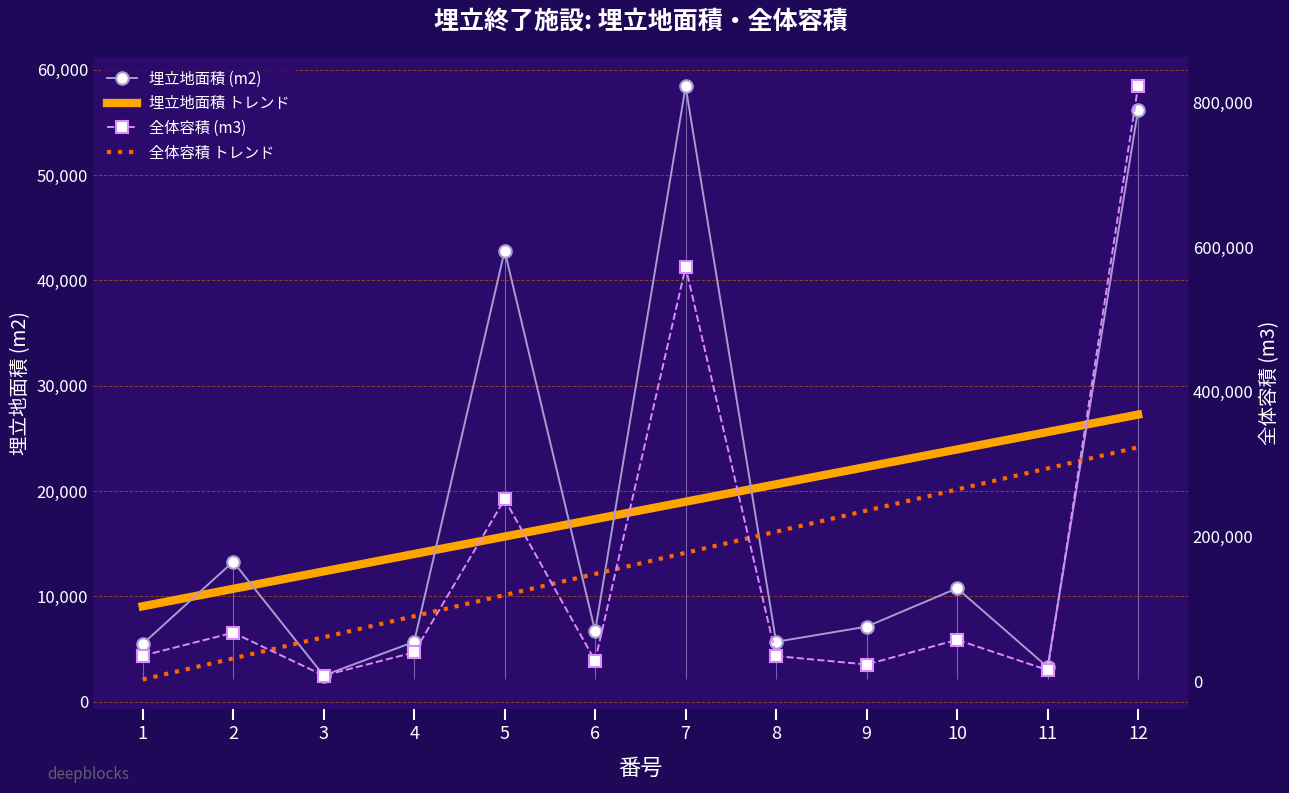

What is the value of the 全体容積 トレンド point at the 3rd from the left?

60912.0